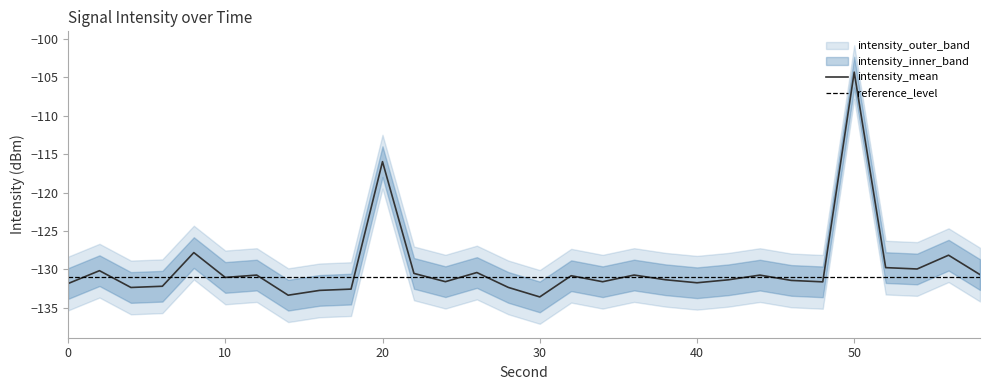

Which has a higher value, 4 or 46?

46